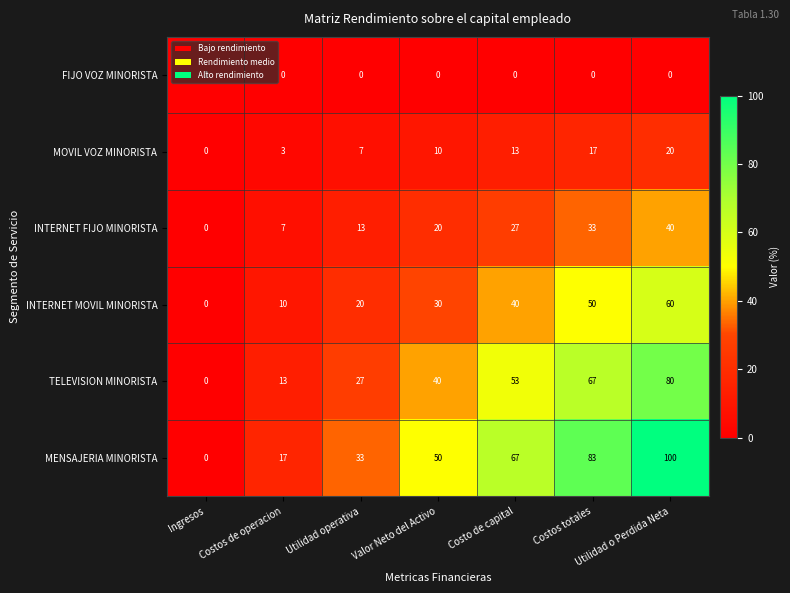

Which series has the widest spread of values?

MENSAJERIA MINORISTA